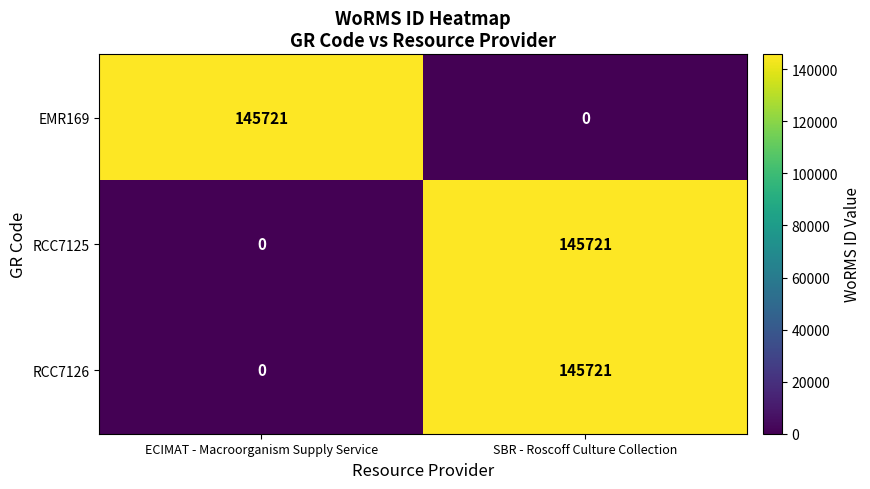

At how many categories does at least one series exceed 45431?

2